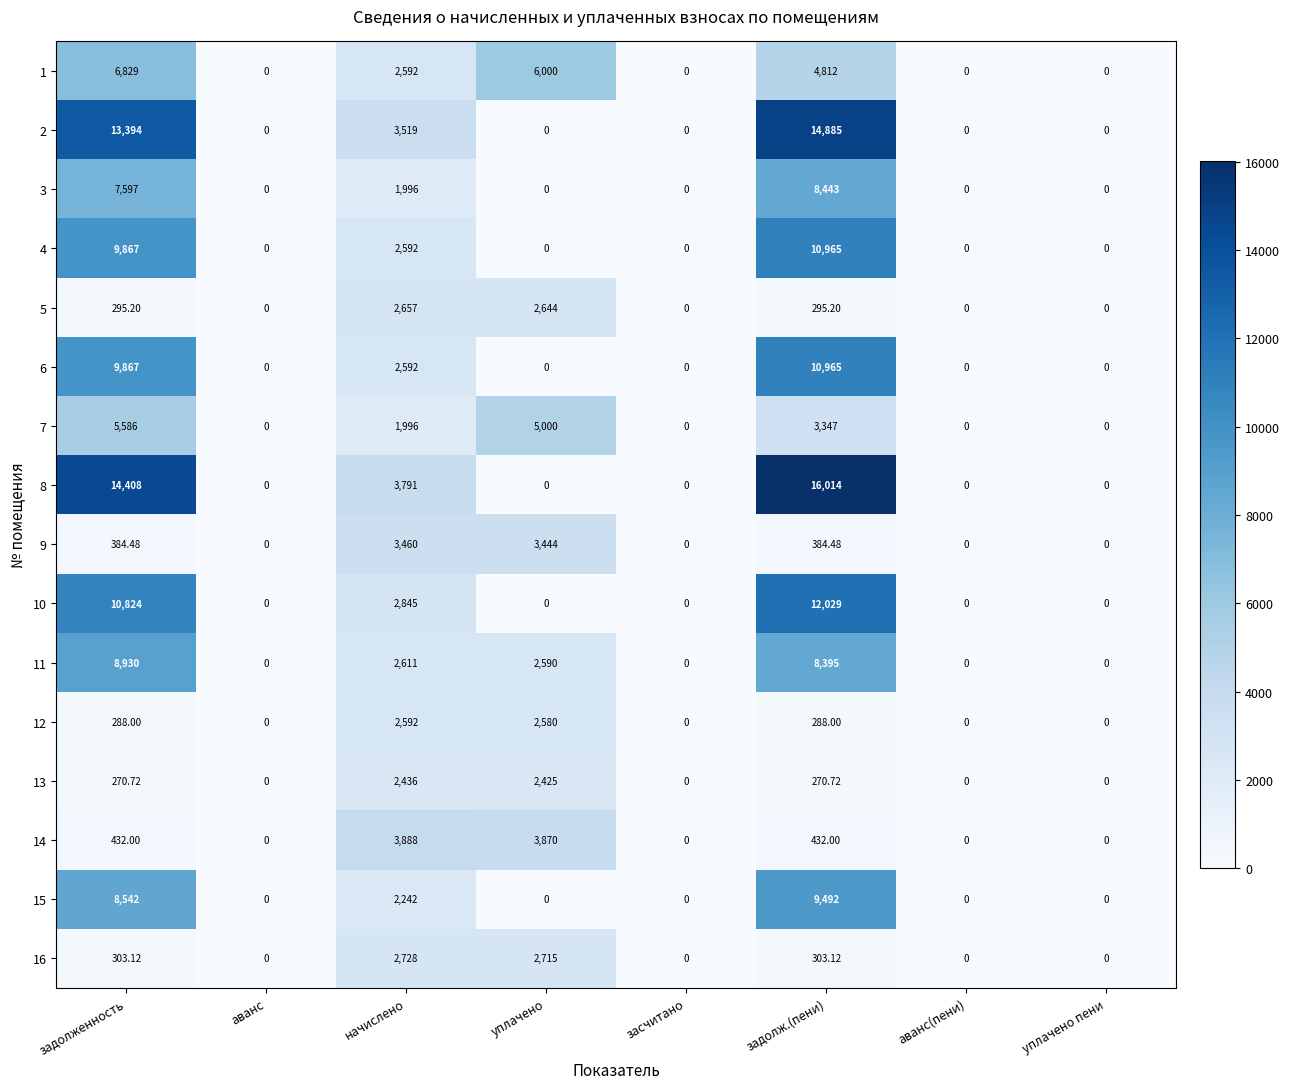

How many data points does each series have?

8